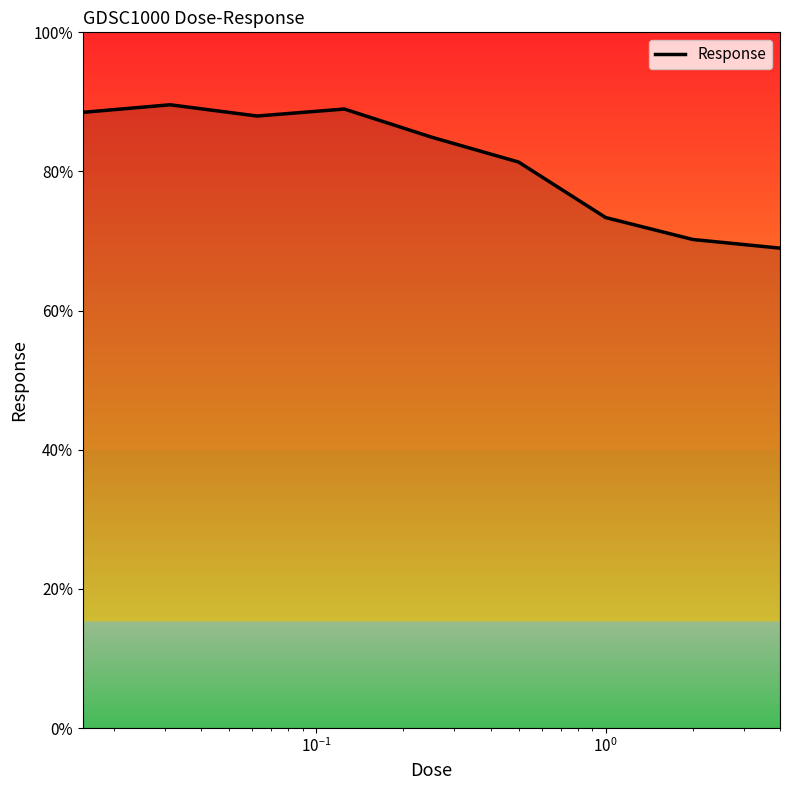

What is the difference between the maximum and minimum values?

20.6